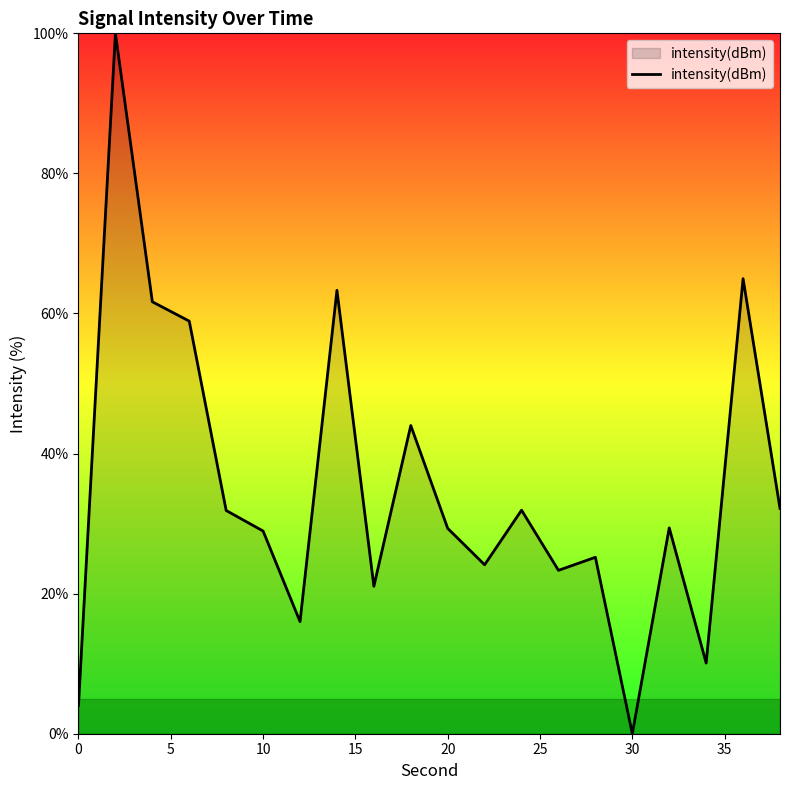

At which category does the chart reach its minimum across all series?

30